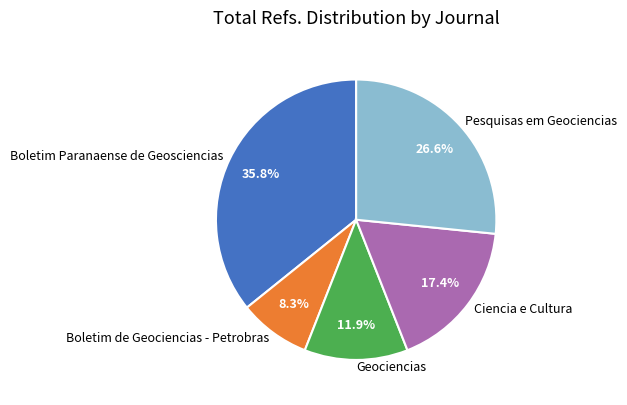

What is the ratio of the value at Geociencias to the value at Ciencia e Cultura?

0.7